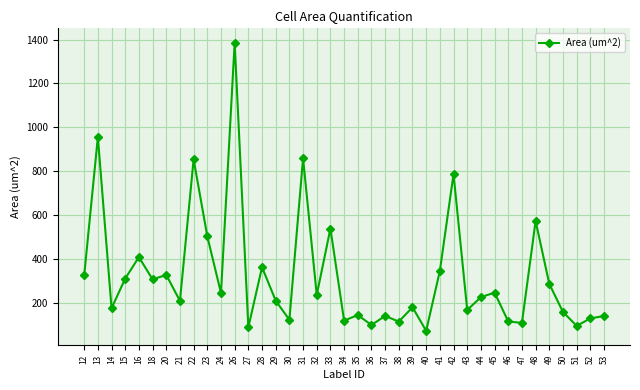

What is the value of the 22nd point from the left?

98.0